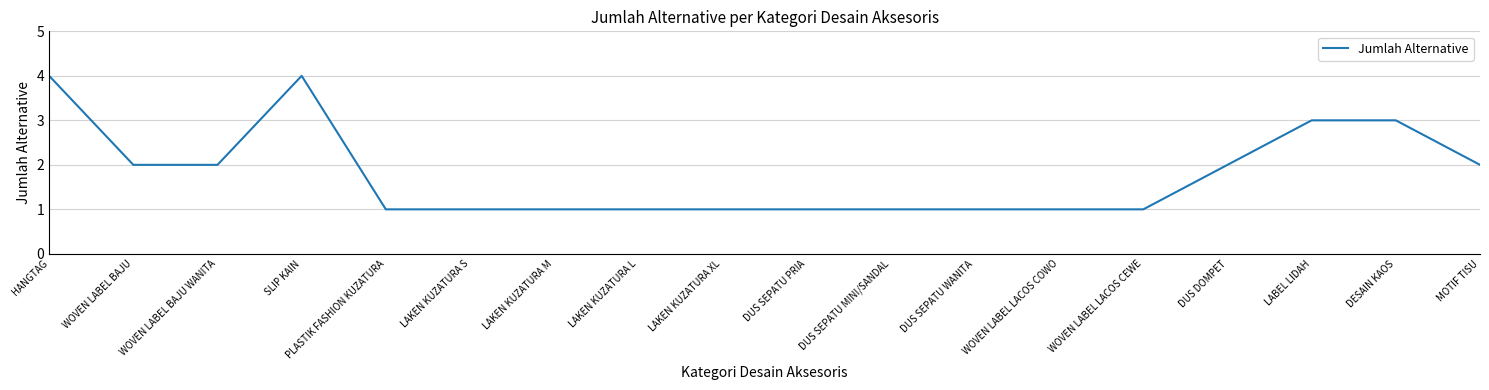

What value does the data have at LAKEN KUZATURA S?

1